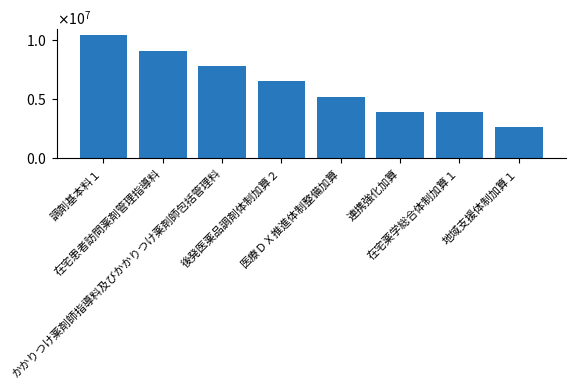

Rank the categories by value from highest to lowest.

調剤基本料１, 在宅患者訪問薬剤管理指導料, かかりつけ薬剤師指導料及びかかりつけ薬剤師包括管理料, 後発医薬品調剤体制加算２, 医療ＤＸ推進体制整備加算, 連携強化加算, 在宅薬学総合体制加算１, 地域支援体制加算１